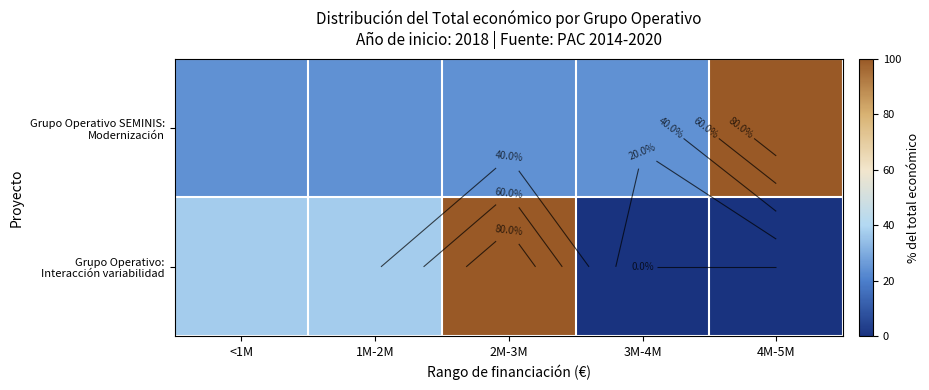

Between <1M and 4M-5M, which series saw the biggest shift?

Grupo Operativo SEMINIS: Modernización